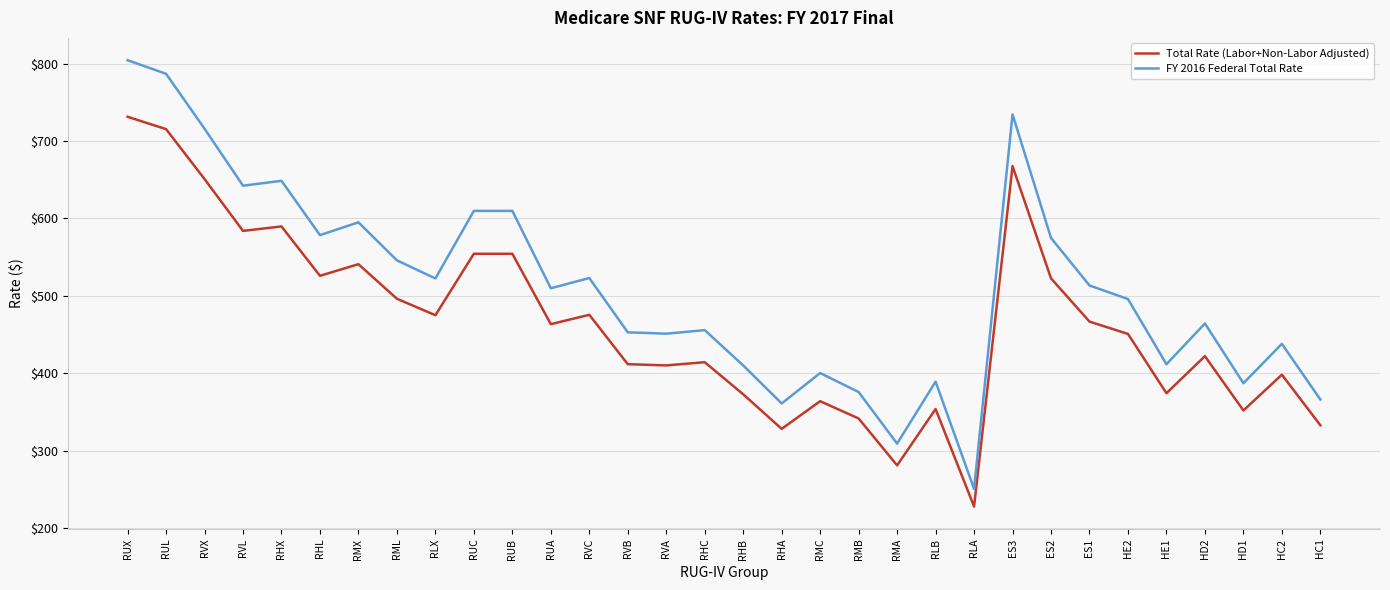

What is the difference between the maximum and minimum values in the Total Rate (Labor+Non-Labor Adjusted) series?

503.2